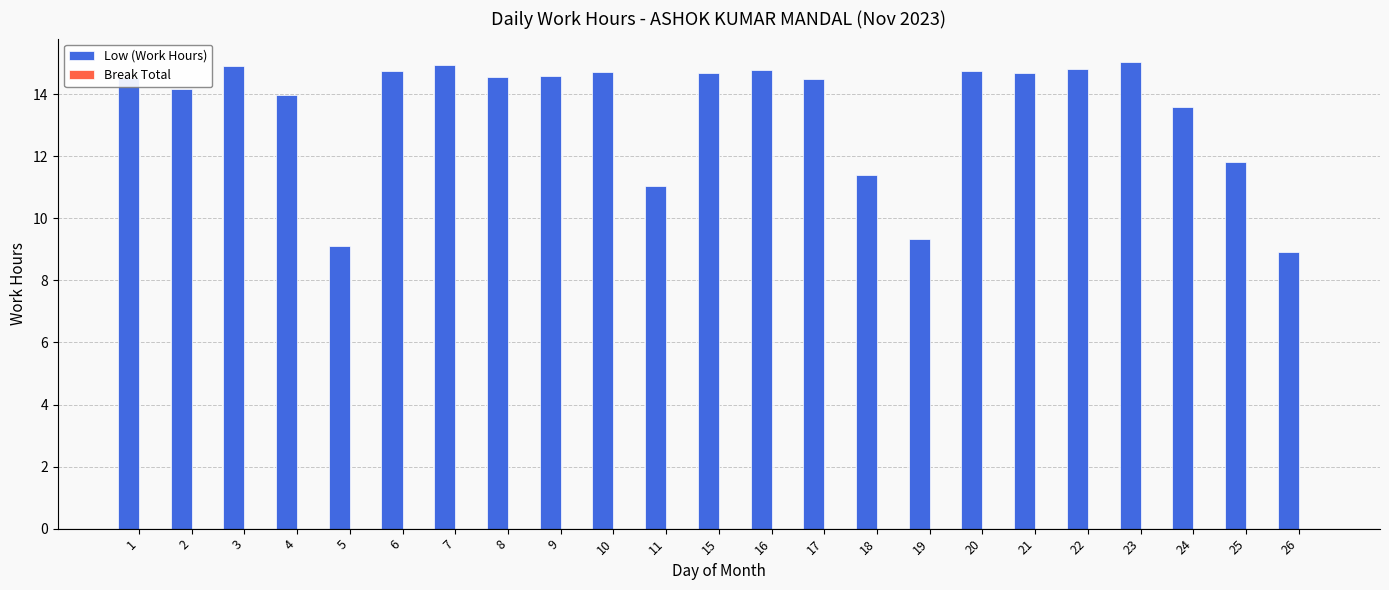

Is it true that the value at 23 is 15.0?

True